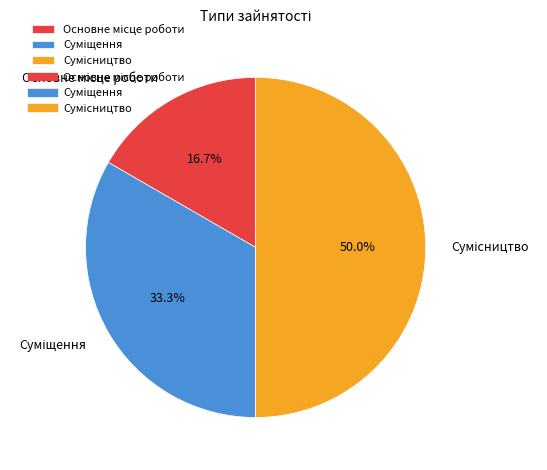

Is it true that Суміщення is 33% of the pie?

True